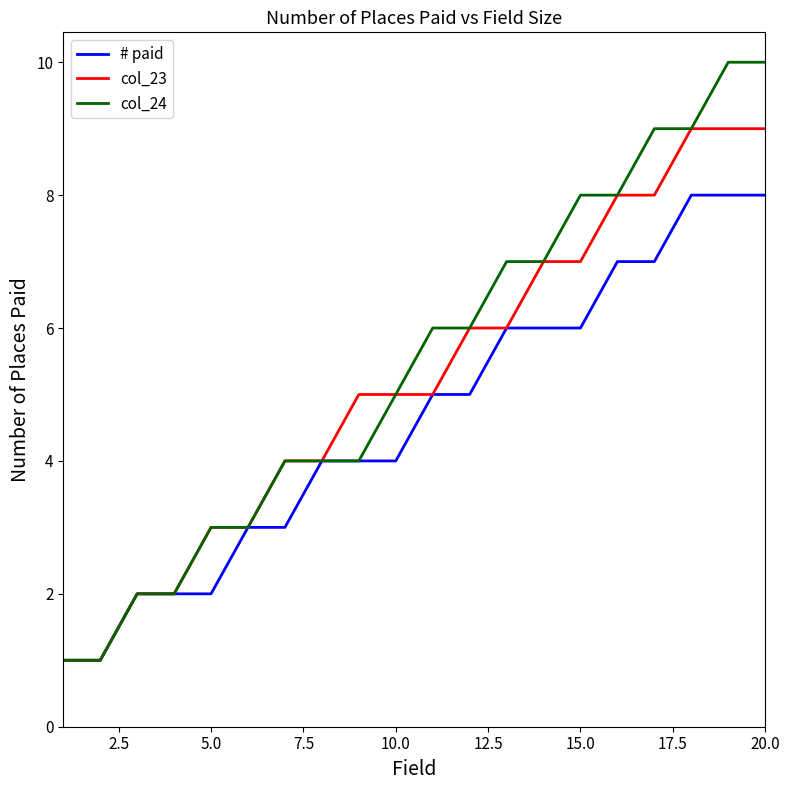

Count the # paid values in the range 3 to 7.

12